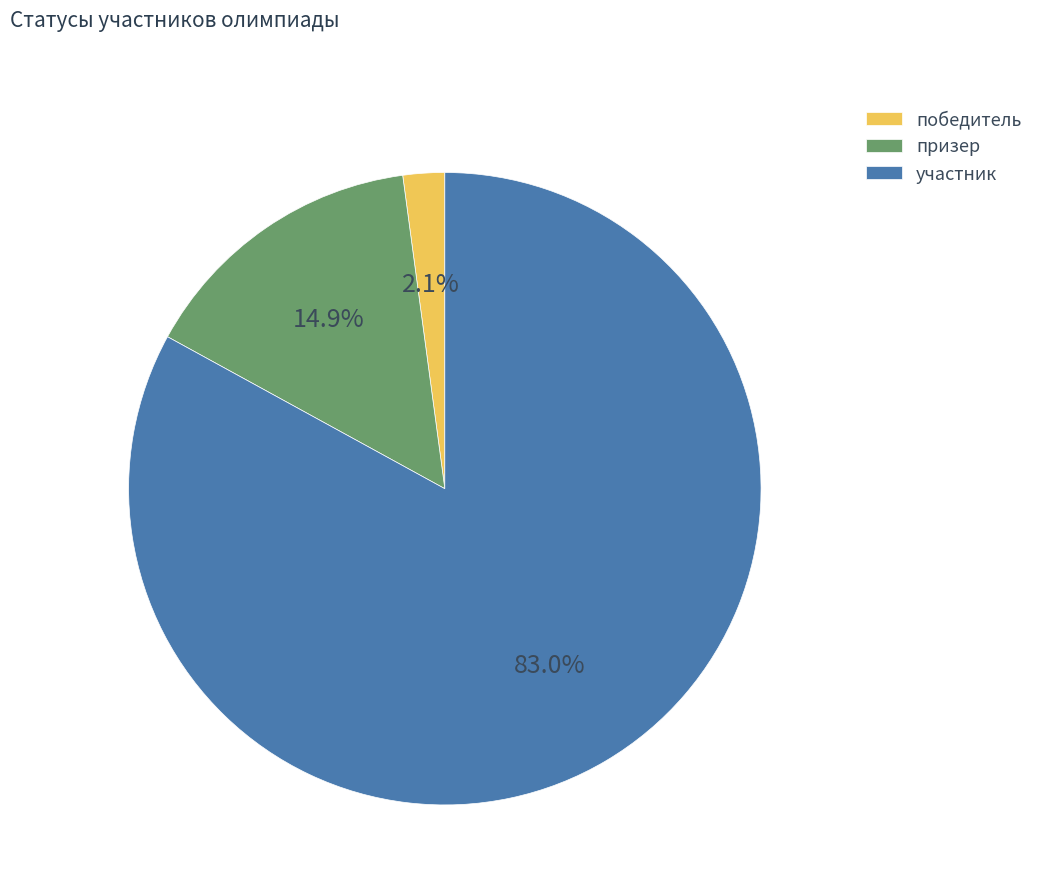

What percentage is NOT represented by победитель?

97.9%